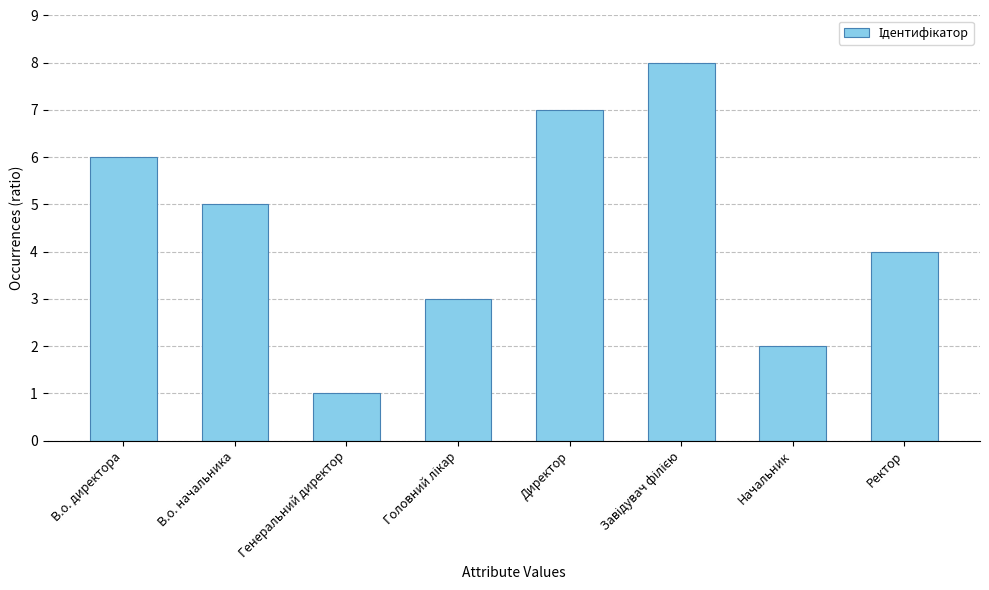

How many data points does each series have?

8